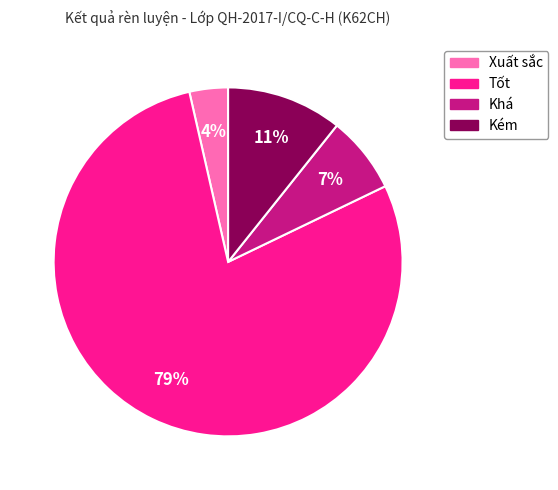

Which has a higher value, Kém or Khá?

Kém